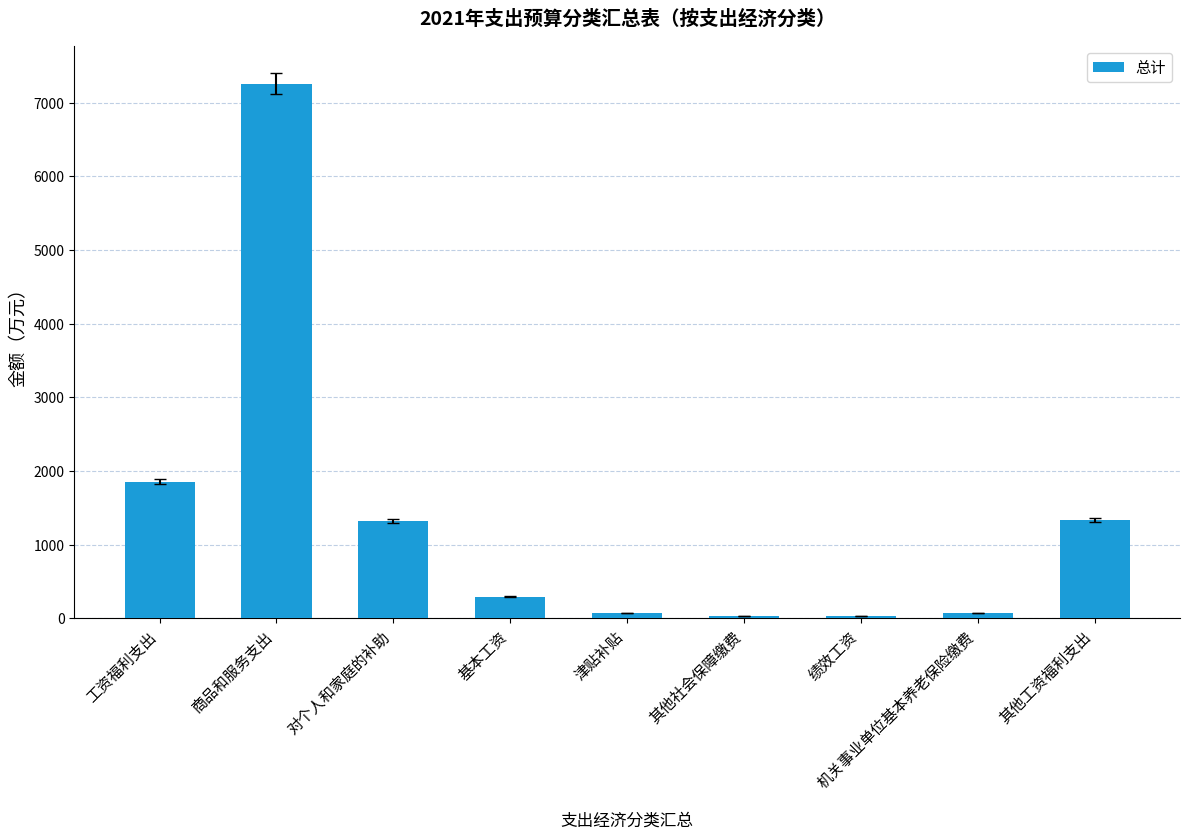

What is the smallest value displayed?

37.8